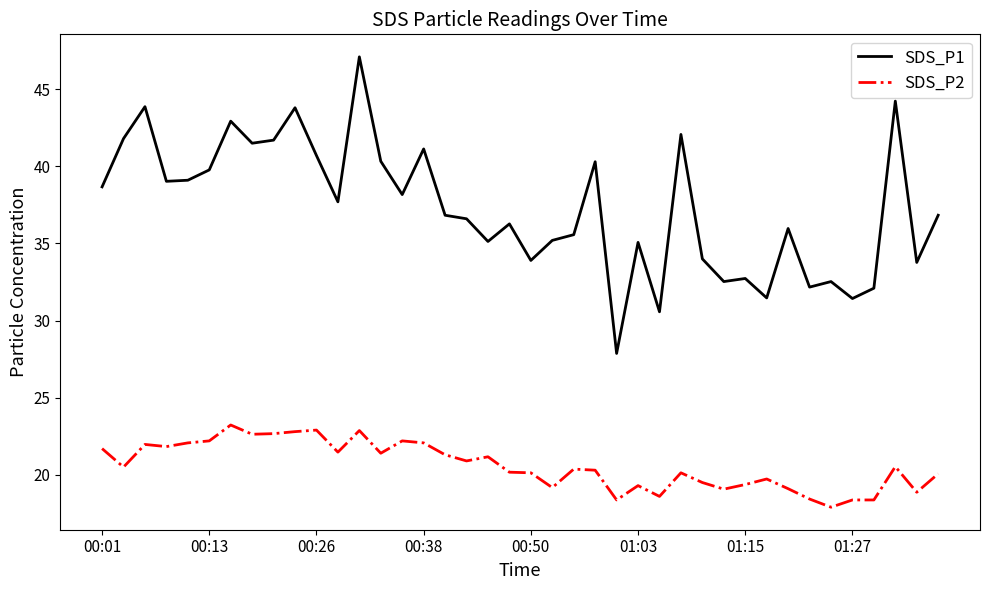

Which series has the largest total across all categories?

SDS_P1